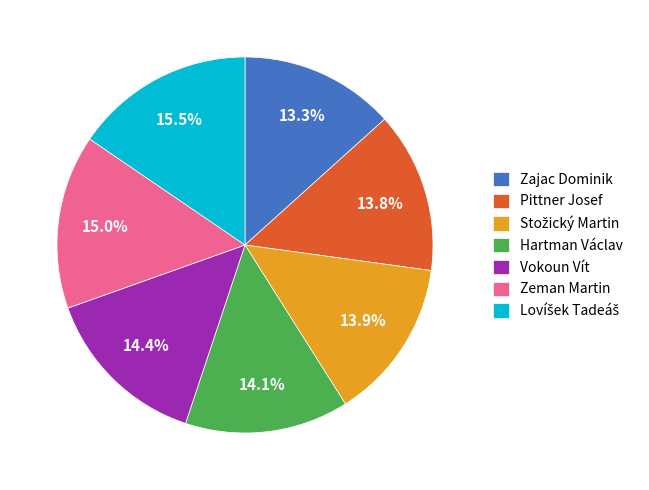

Count the number of slices in the pie.

7